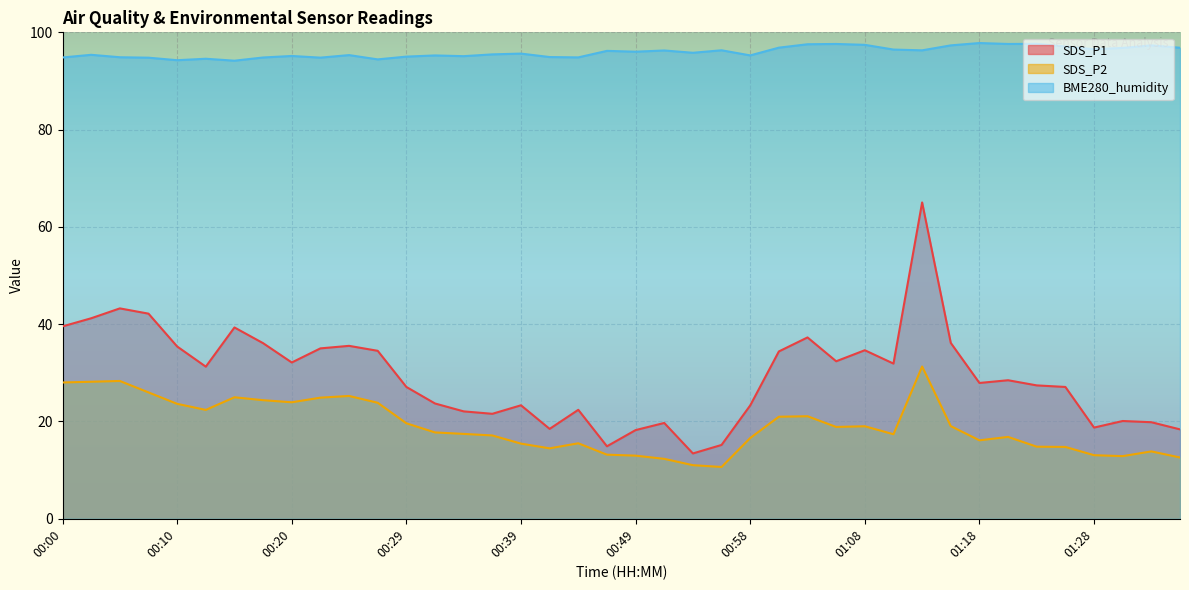

At which category is the sum across all series the highest?

01:13